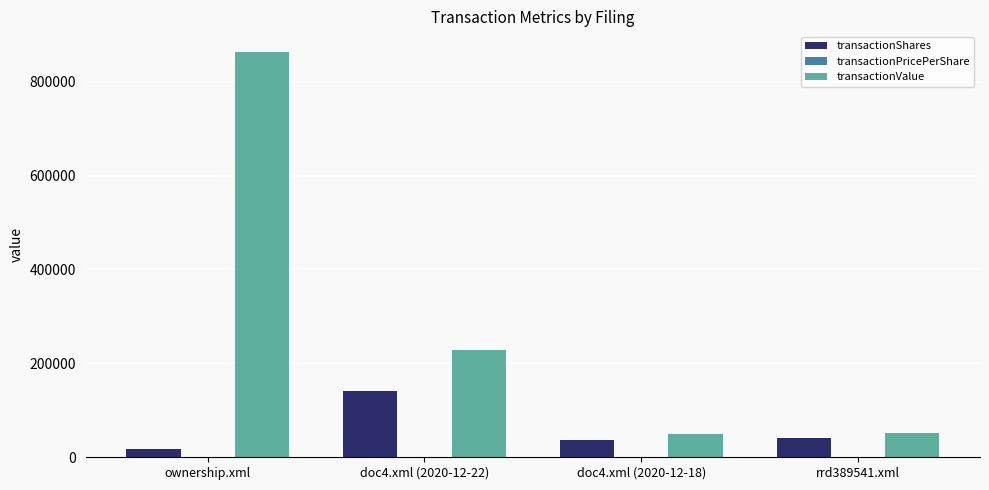

Are the bars horizontal?

No